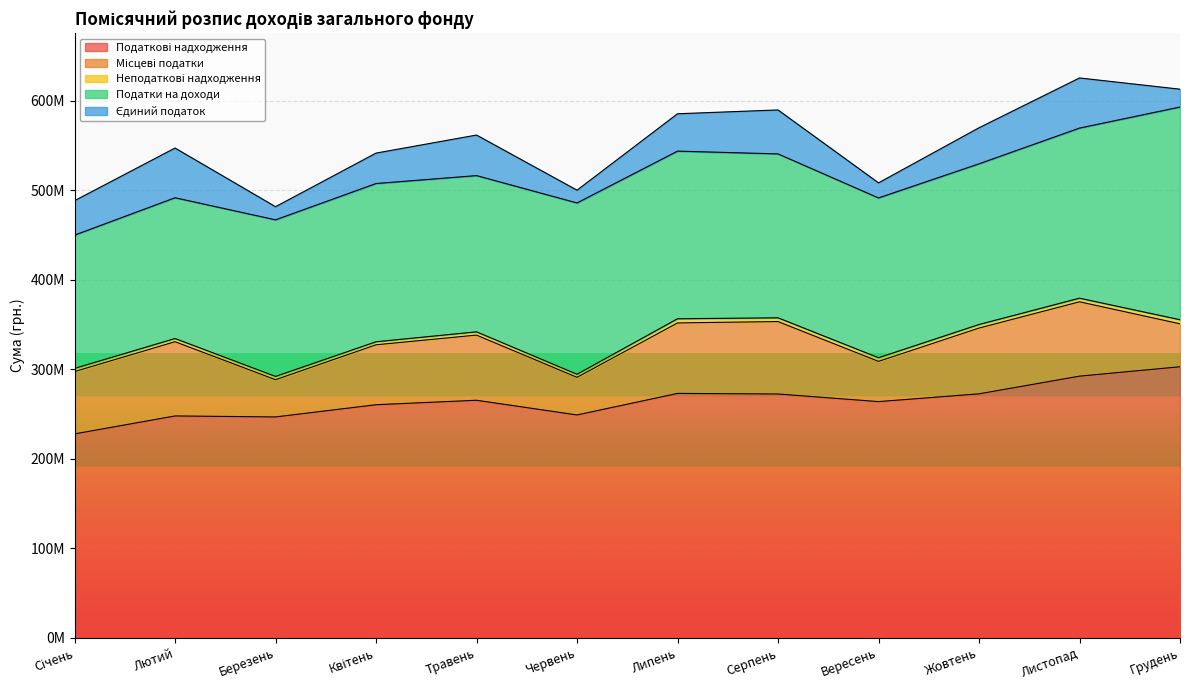

What is the sum of the Єдиний податок values at Березень and Червень?

28922000